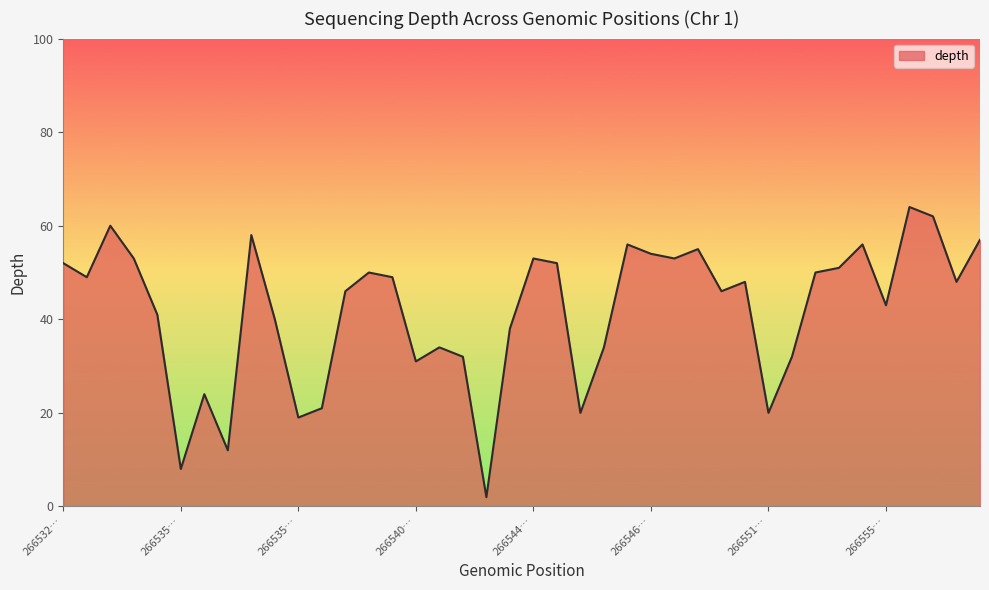

Does the chart have visible grid lines?

No